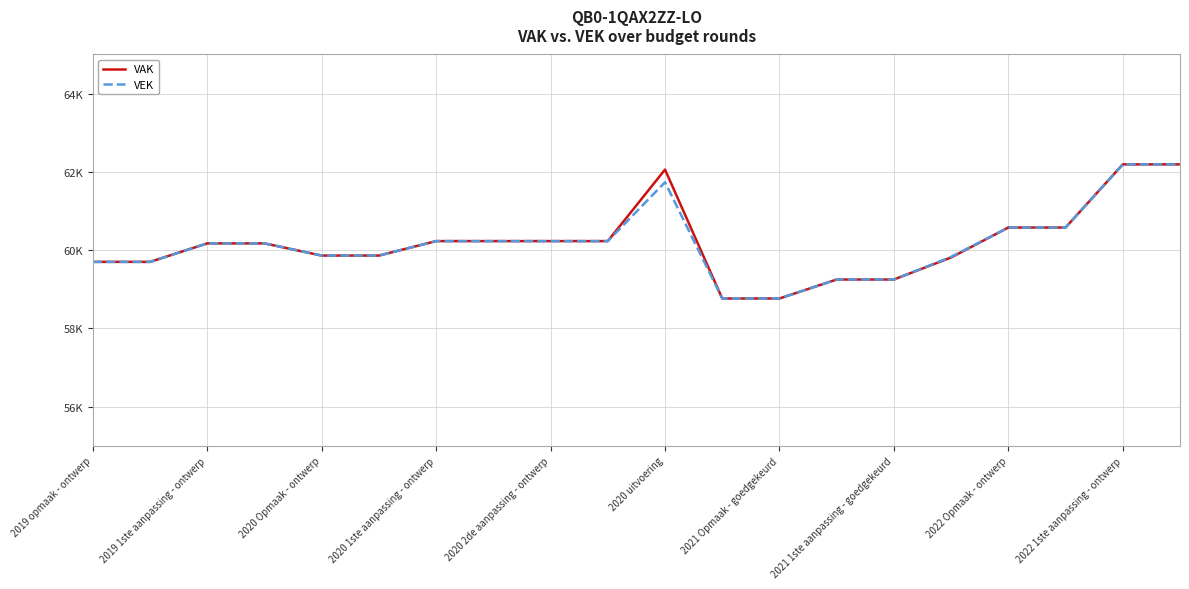

What is the average value of the VAK series?

60190